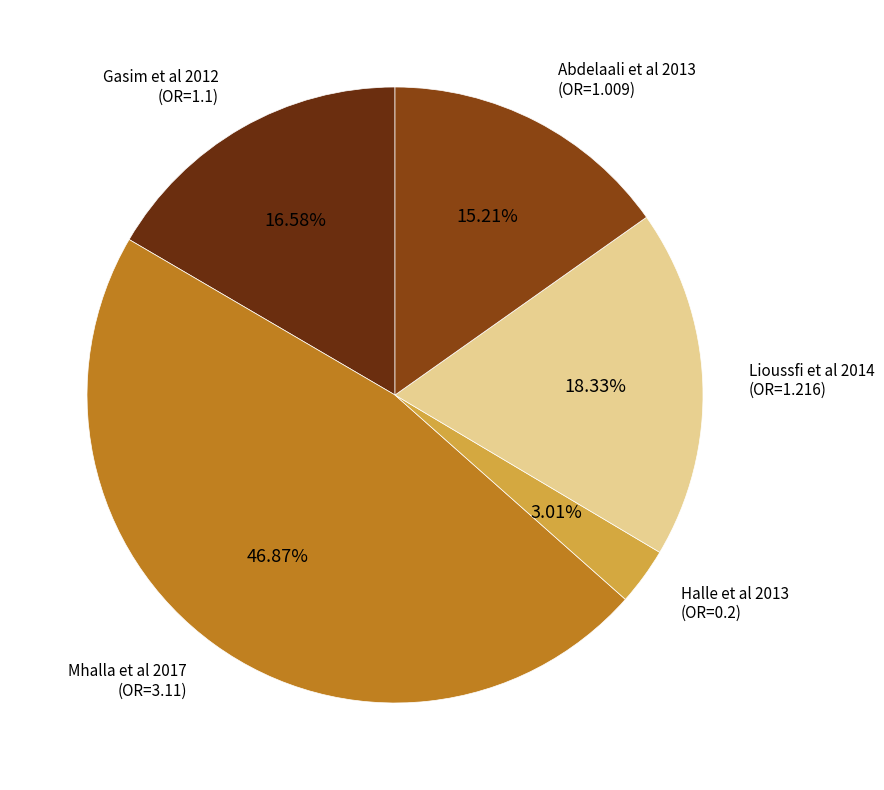

Count the number of slices in the pie.

5